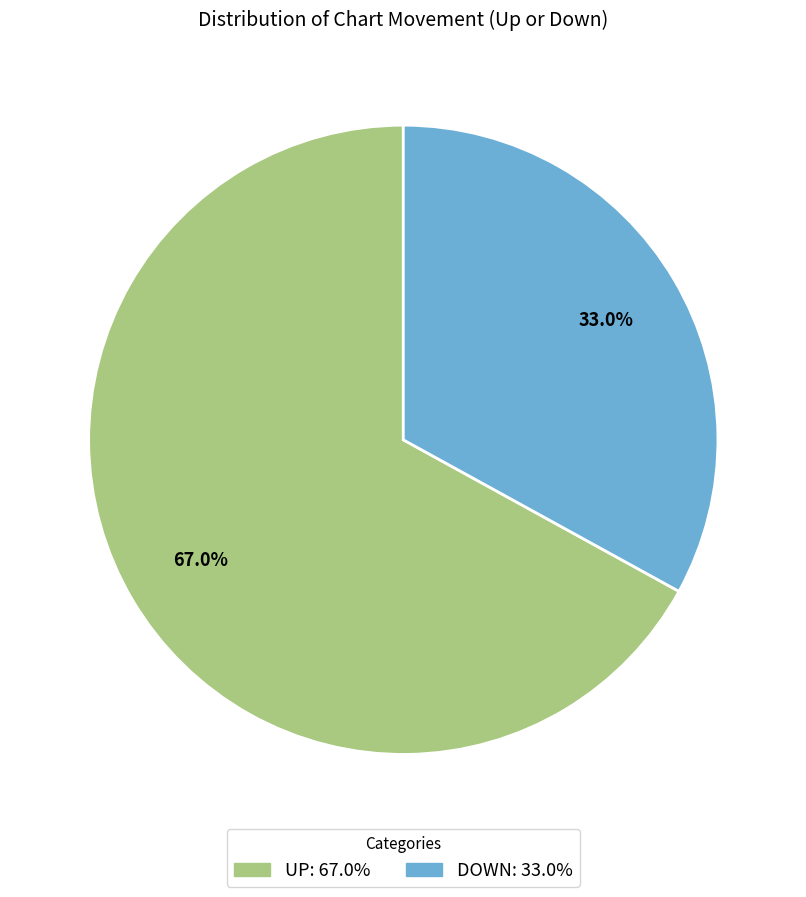

Is there a majority slice in this chart?

Yes